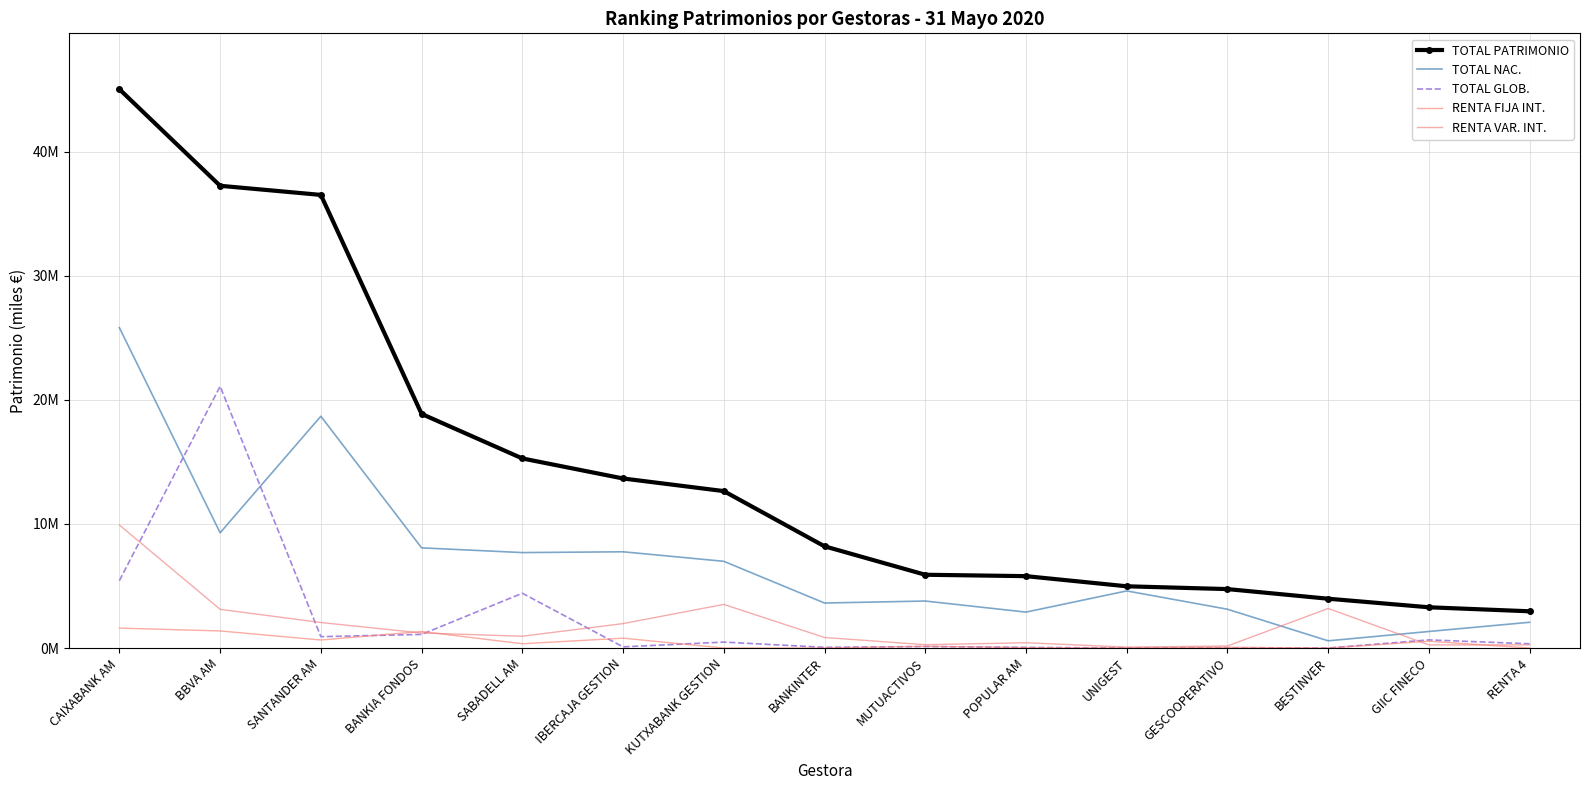

At which label does RENTA FIJA INT. reach its minimum?

KUTXABANK GESTION